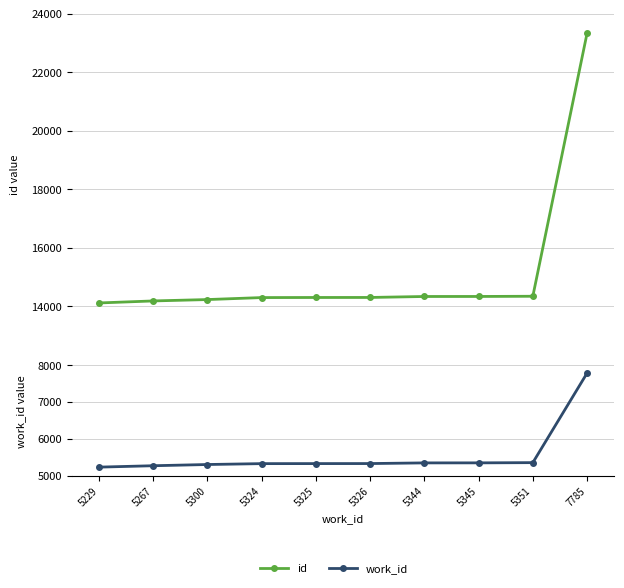

Is it true that work_id equals 5326 at 5326?

True